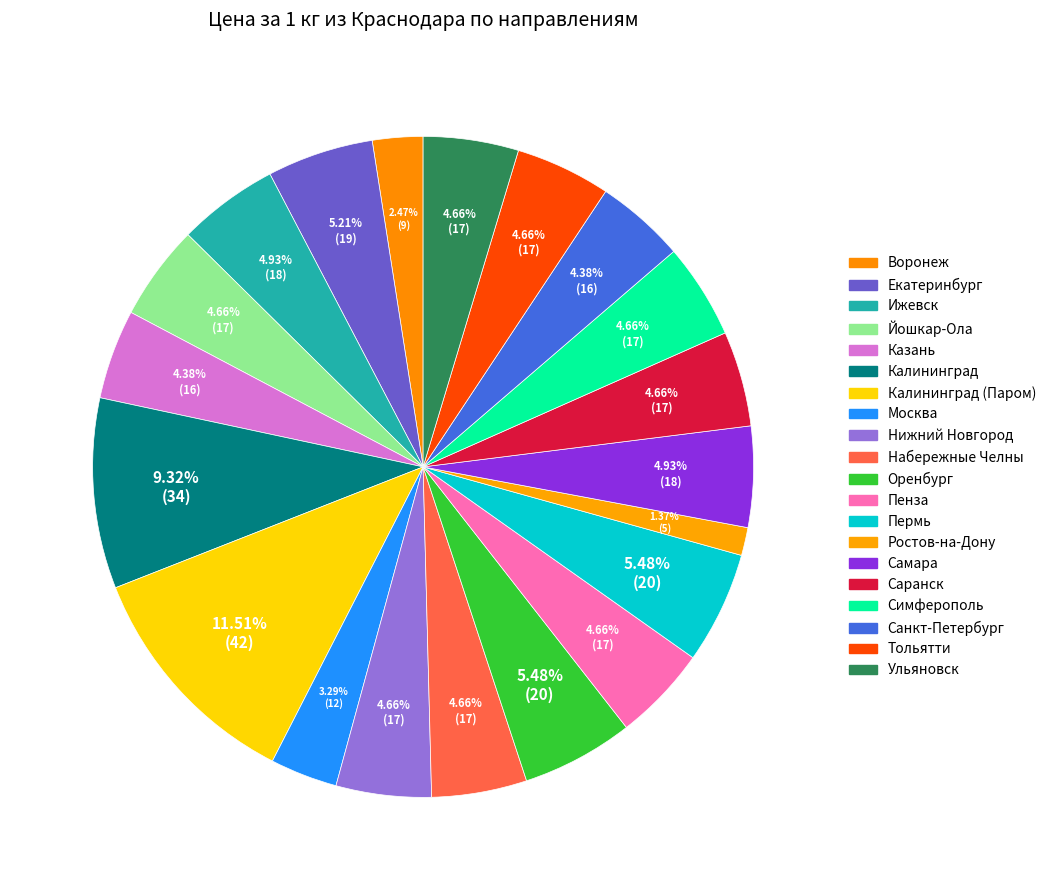

What is the smallest slice in the pie chart?

Ростов-на-Дону